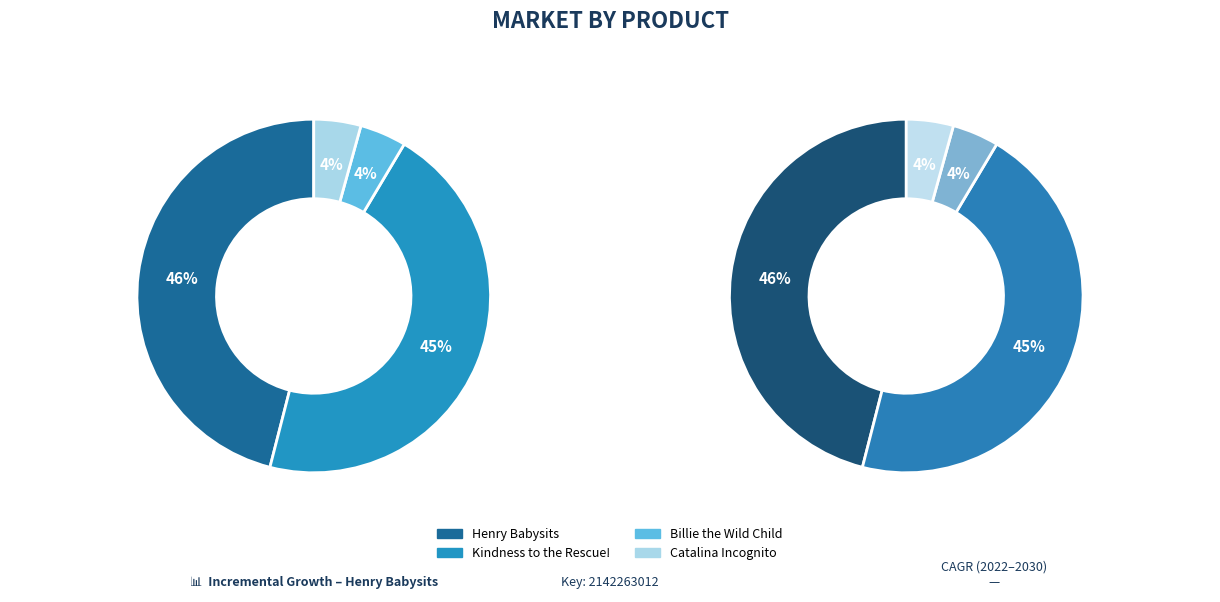

Which has a higher value, Henry Babysits or Catalina Incognito?

Henry Babysits